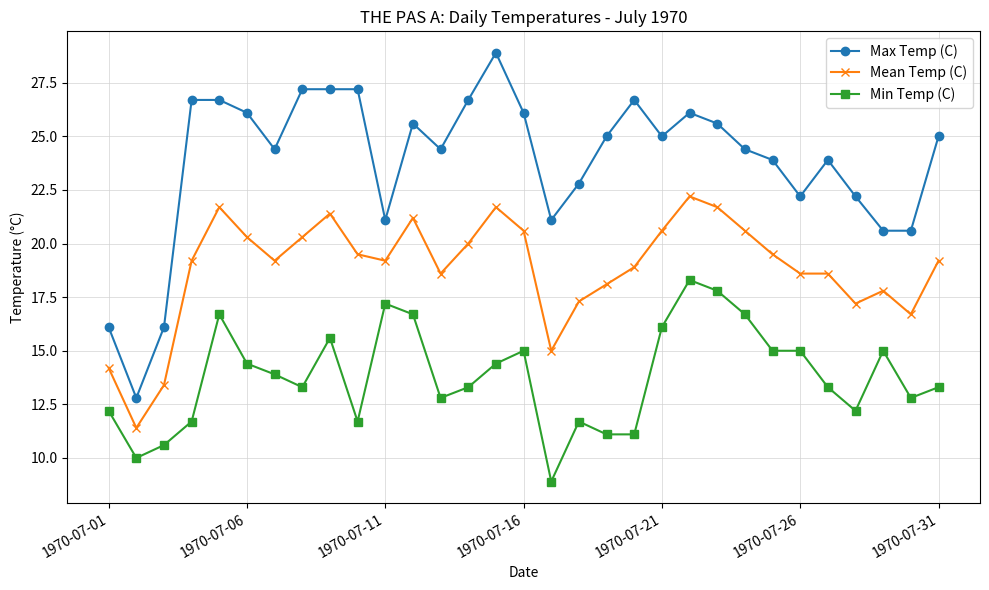

Rank the series by their average value, from highest to lowest.

Max Temp (C), Mean Temp (C), Min Temp (C)